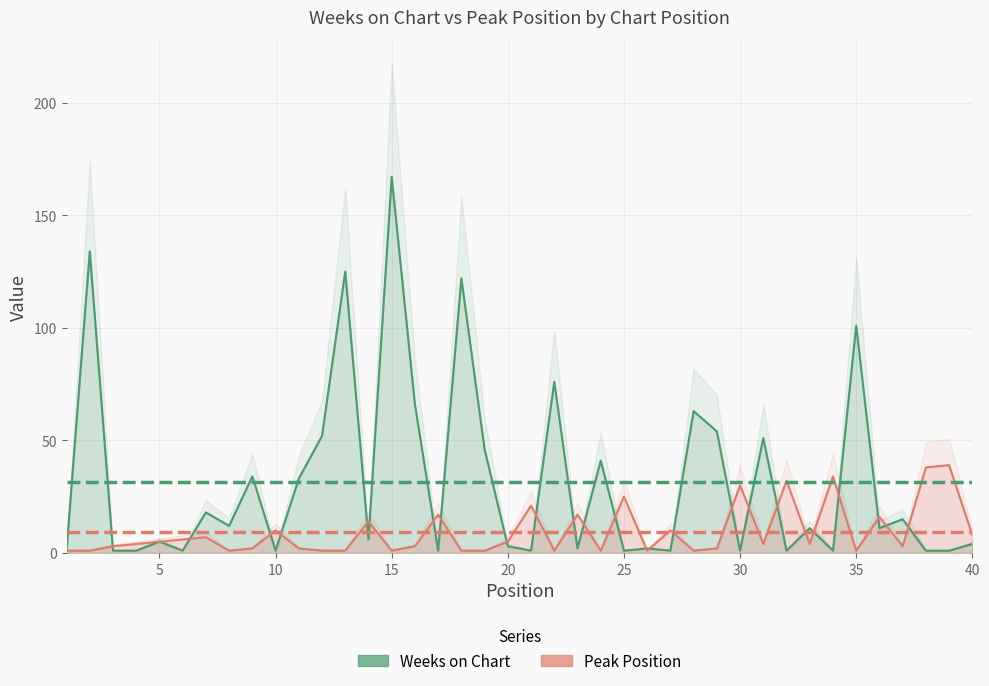

What is the difference between the maximum and minimum values in the Weeks on Chart series?

166